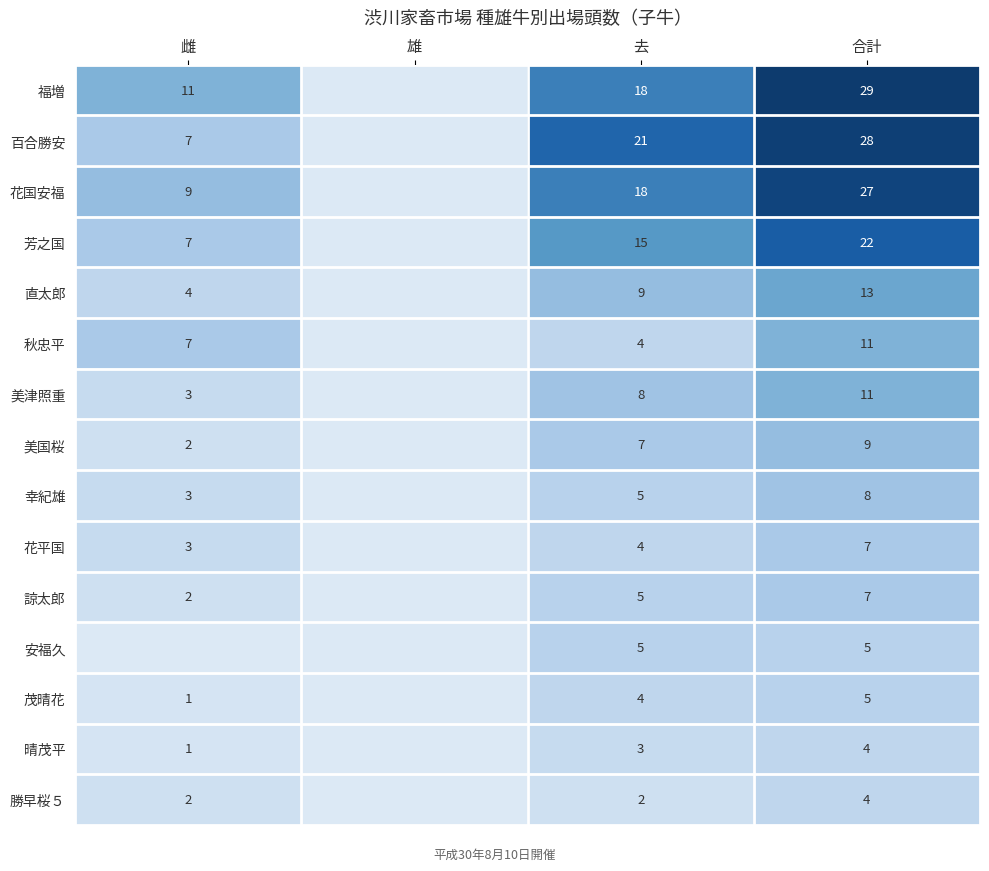

Which series changed the most between 去 and 合計?

福増